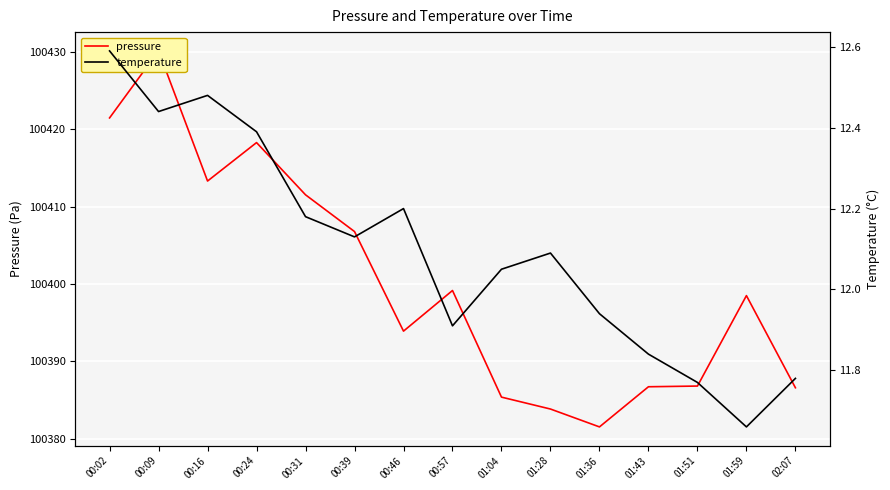

True or false: pressure has a value of 100385.4 at 01:04.

True